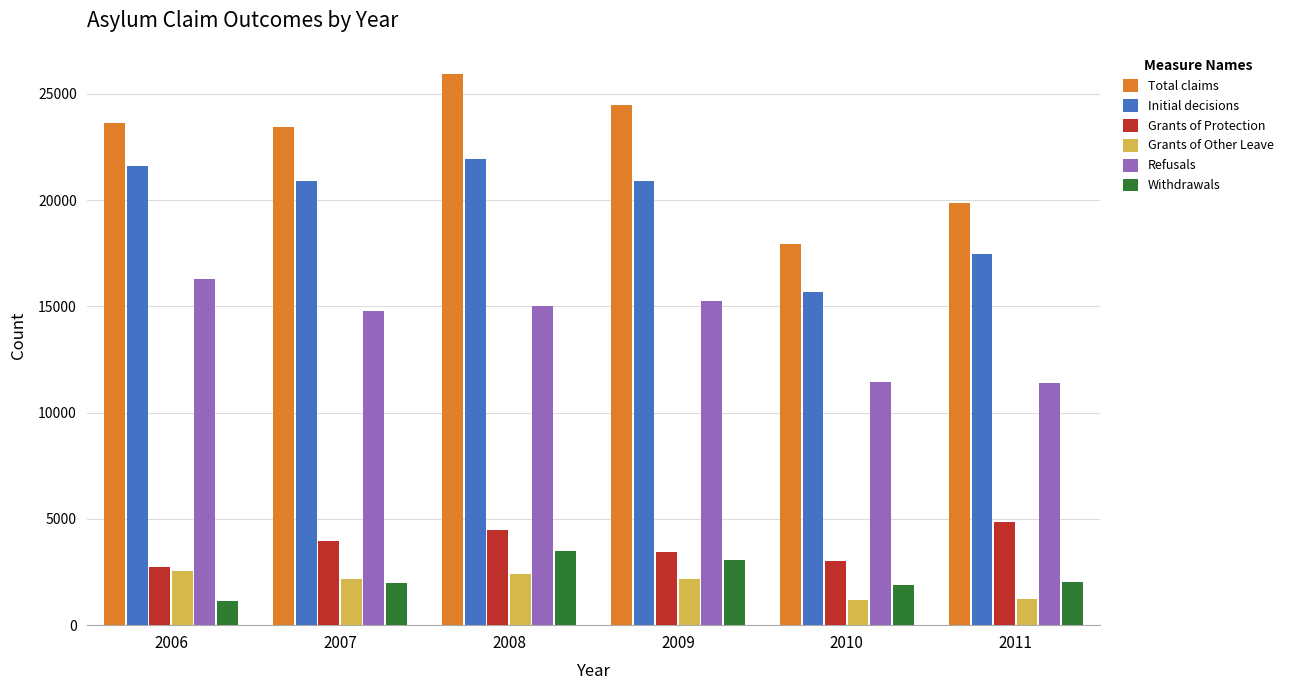

What is the sum of the Withdrawals values at 2007 and 2006?

3129